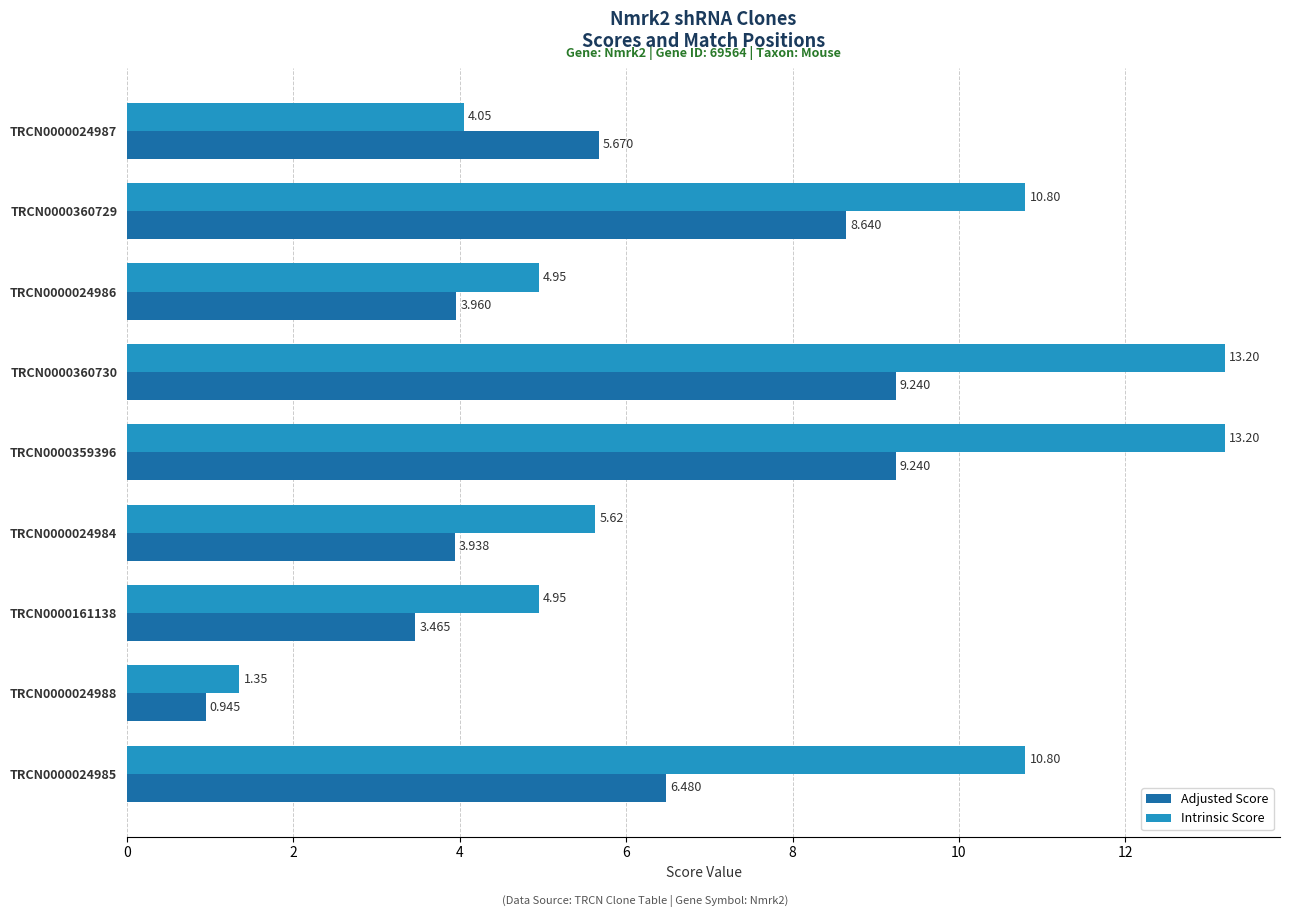

Rank the series by their maximum value, from lowest to highest.

Adjusted Score, Intrinsic Score